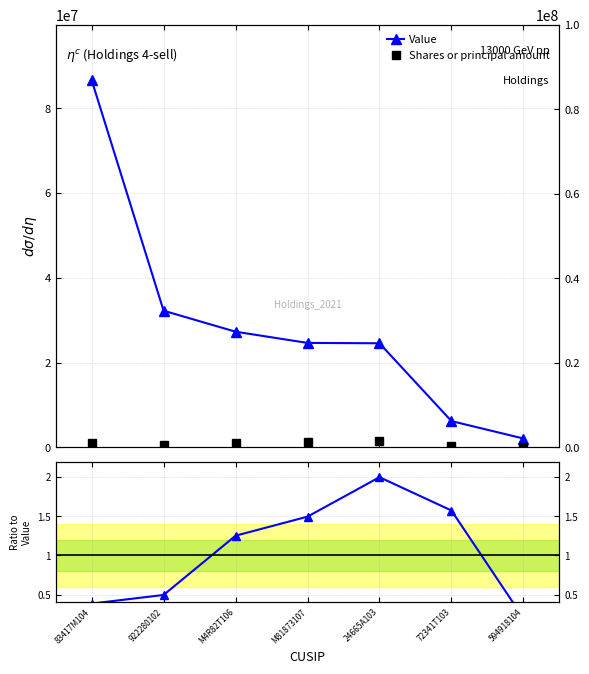

What position from the right is 24665A103?

3